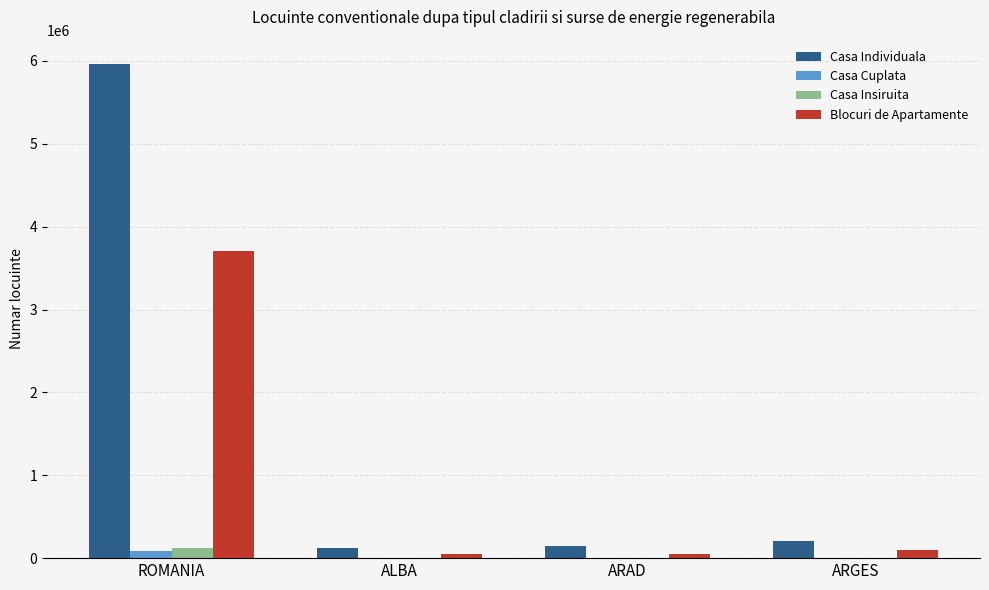

What is the sum of the Casa Individuala values at ALBA and ARAD?

268633